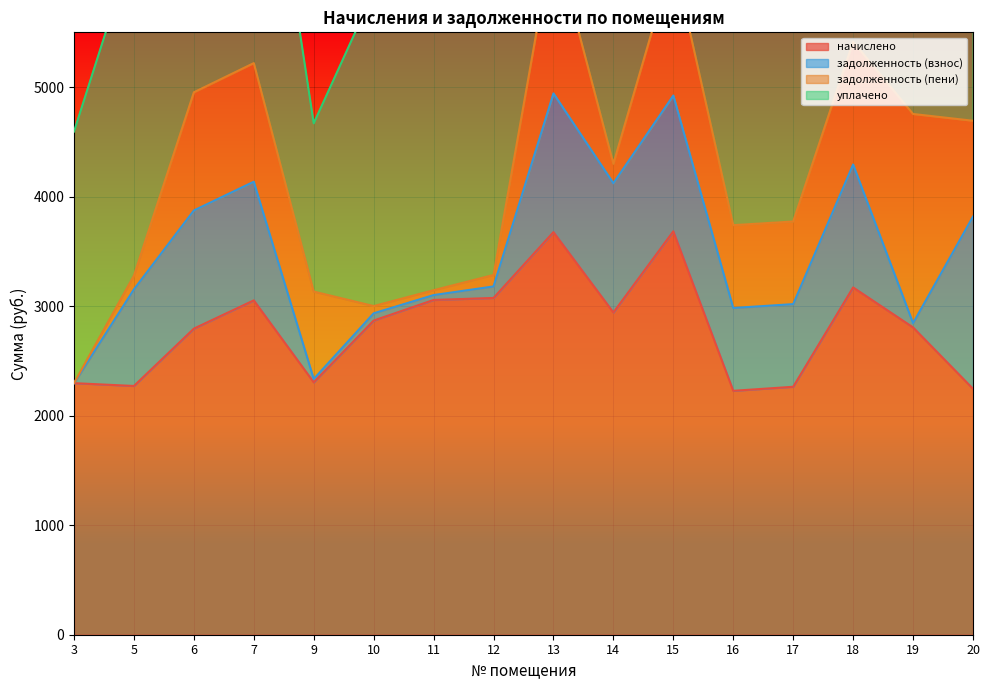

Is it true that начислено equals 3695.3 at 20?

False